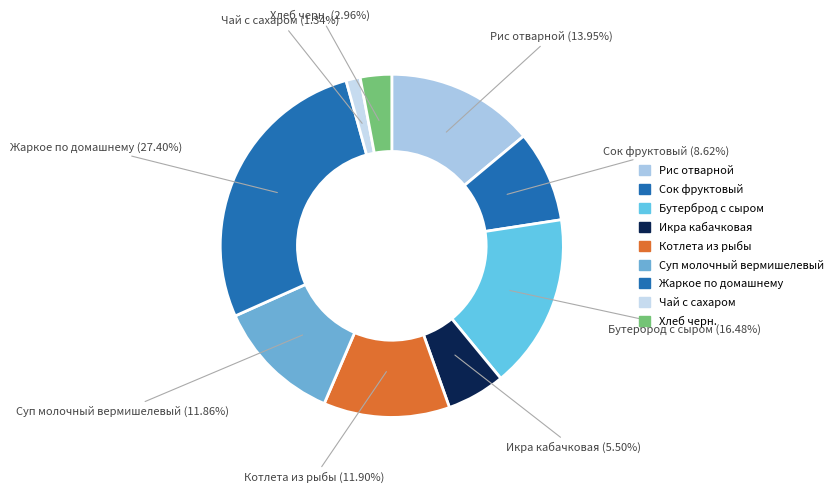

How many slices are in this pie chart?

9